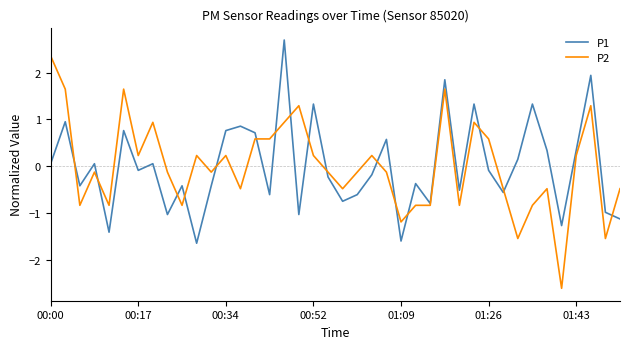

Which series has the largest range (max minus min)?

P2